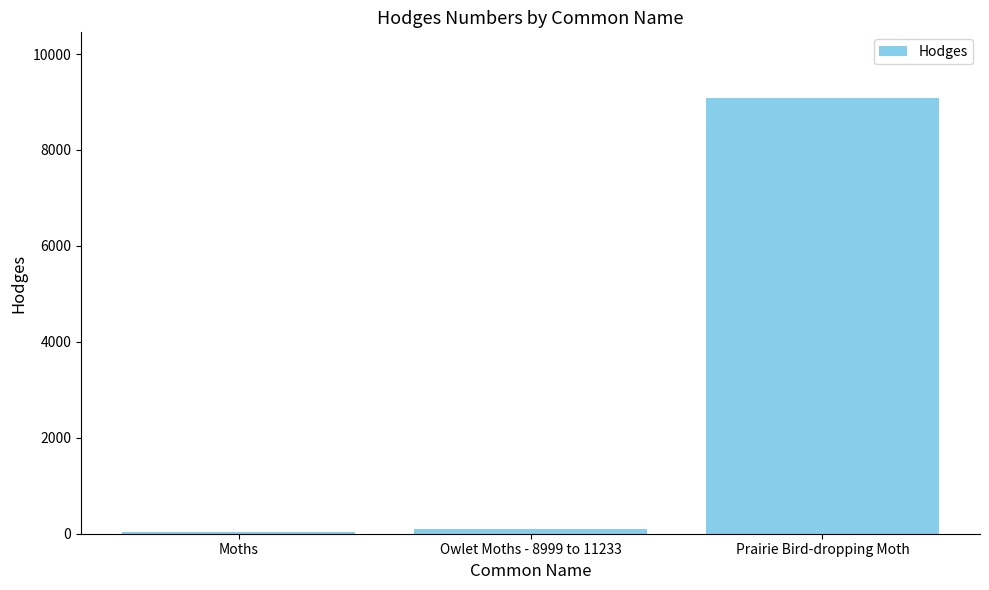

What is the change in value from Moths to Owlet Moths - 8999 to 11233?

+64.5